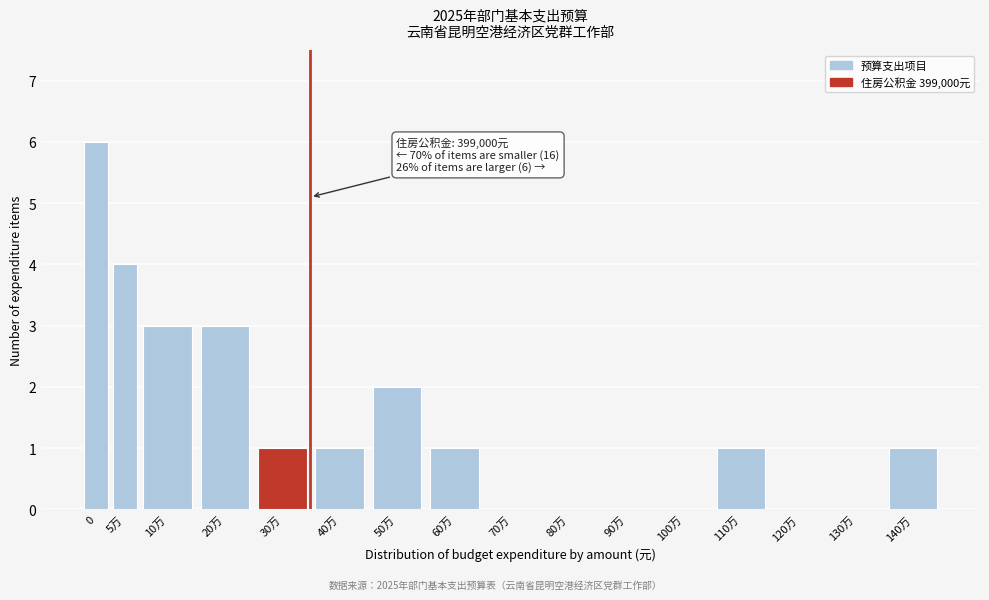

Reading left to right, extract all data points from this chart.

0=6	5万=4	10万=3	20万=3	30万=1	40万=1	50万=2	60万=1	70万=0	80万=0	90万=0	100万=0	110万=1	120万=0	130万=0	140万=1